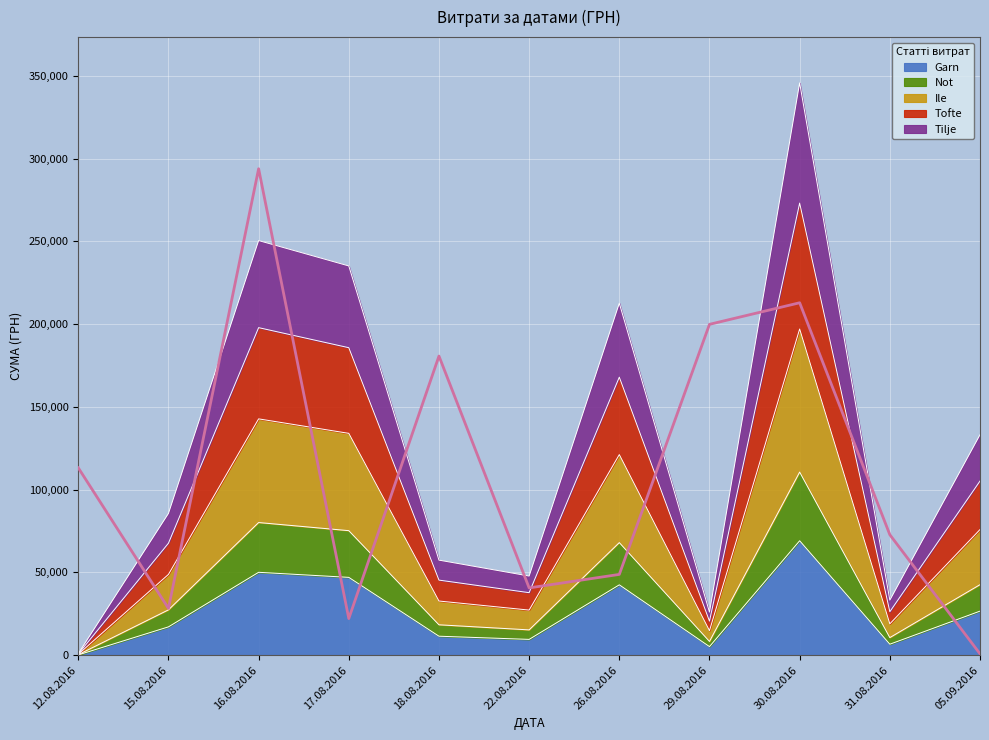

What is the maximum value for Garn?

69137.5